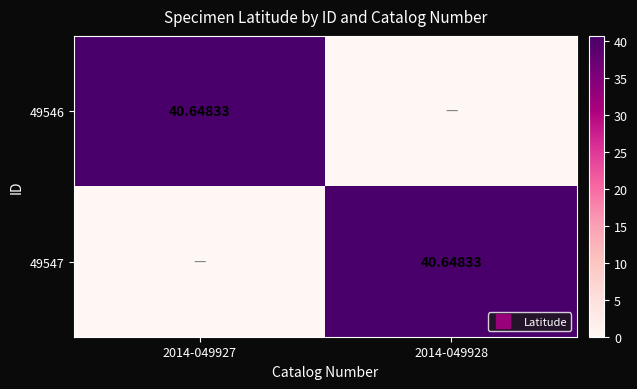

What is the difference between the 49547 values at 2014-049928 and 2014-049927?

40.6